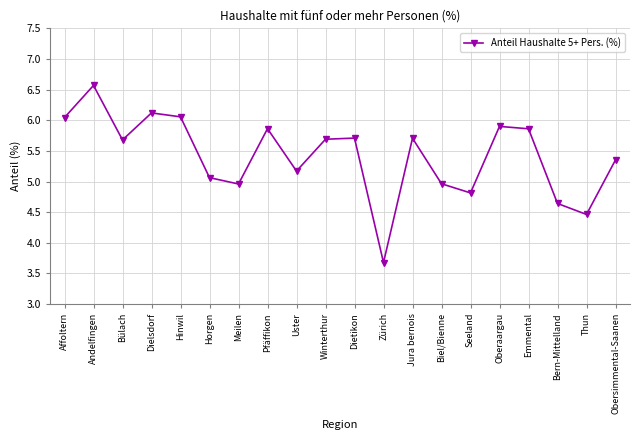

How many lines are shown in the chart?

1